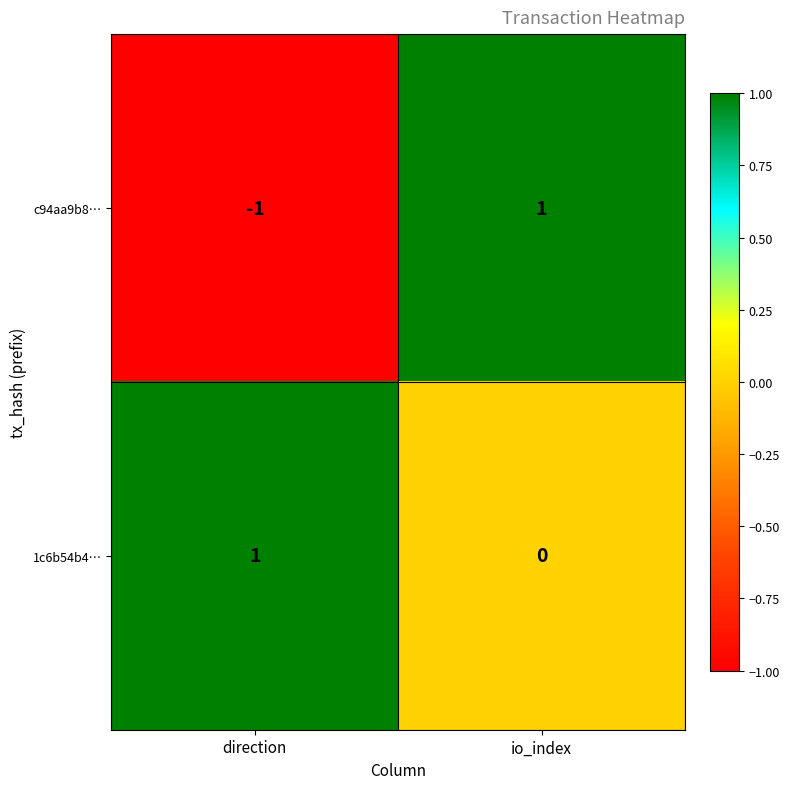

At how many categories does at least one series exceed 0?

2